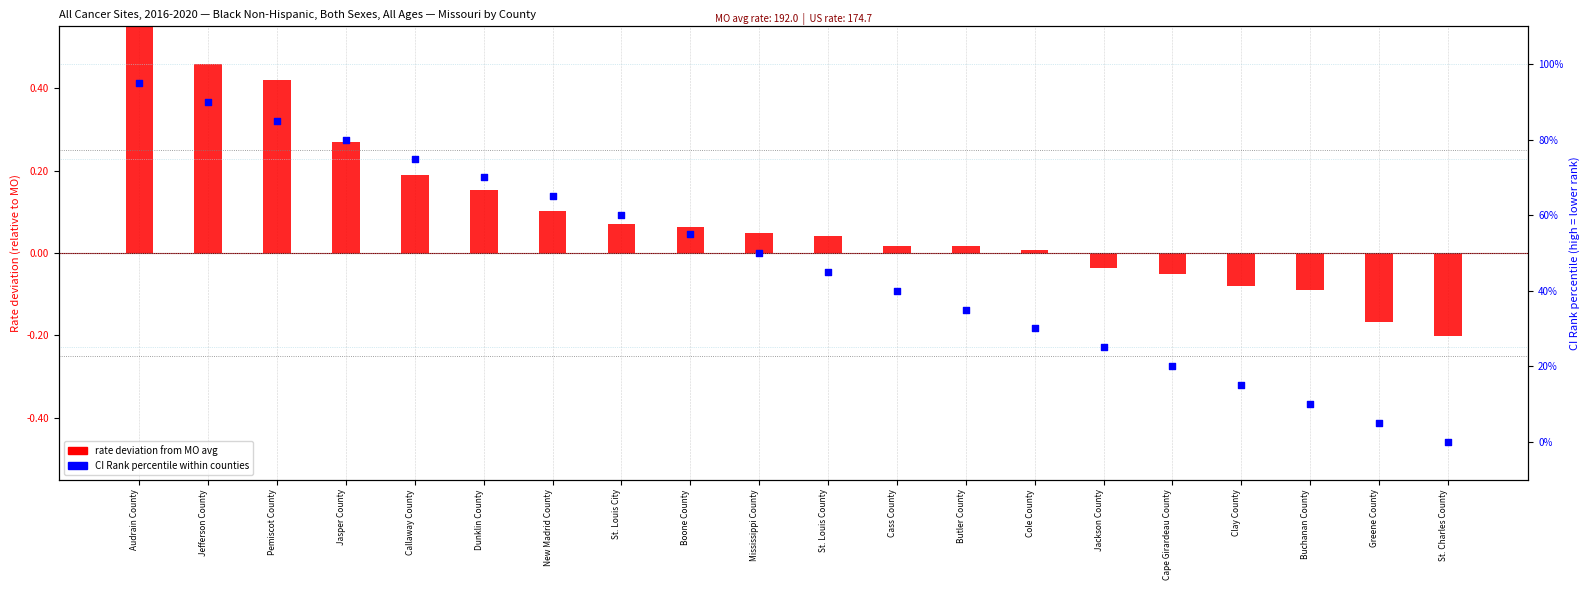

Which series contains the lowest Y value?

rate deviation from MO avg